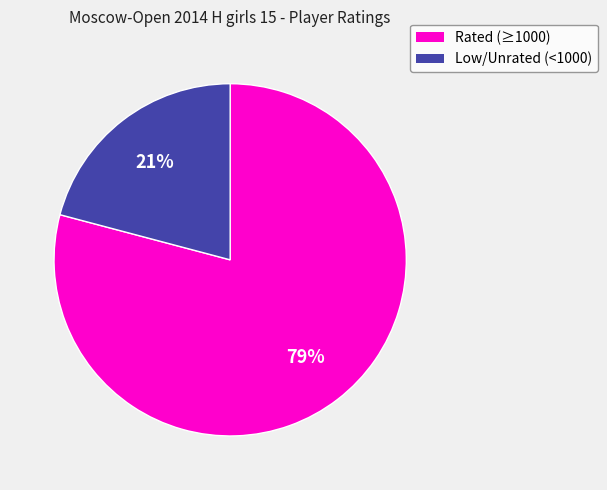

Does any single category account for the majority?

Yes